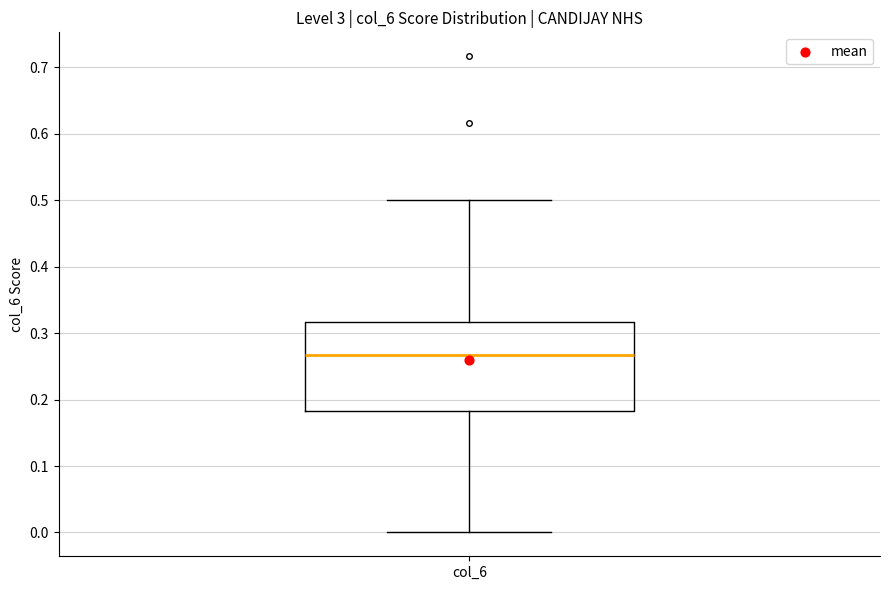

Transcribe this box plot: give where the median line is, the range the box spans, and where the two whiskers end, as read against the y-axis. The values are not printed on the chart, so give them approximately, as read against the axis.

median 0.27, box 0.18 to 0.32, whiskers 0.00 to 0.50